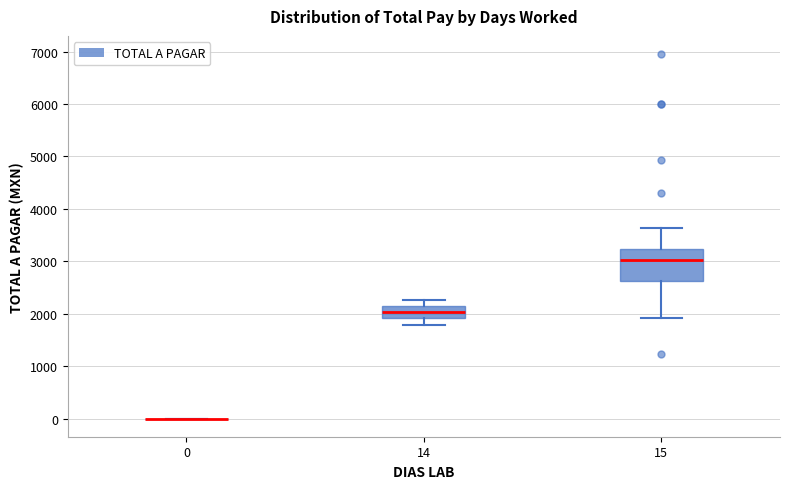

Reading left to right, read every box against the y-axis: the position of its median line, the range the box covers, and the ends of its whiskers. The values are not printed on the chart, so give them approximately, as read against the axis.

0: box collapsed to a line at 0, whiskers 0 to 0
14: median 2000, box 1900 to 2100, whiskers 1800 to 2300
15: median 3000, box 2600 to 3200, whiskers 1900 to 3600